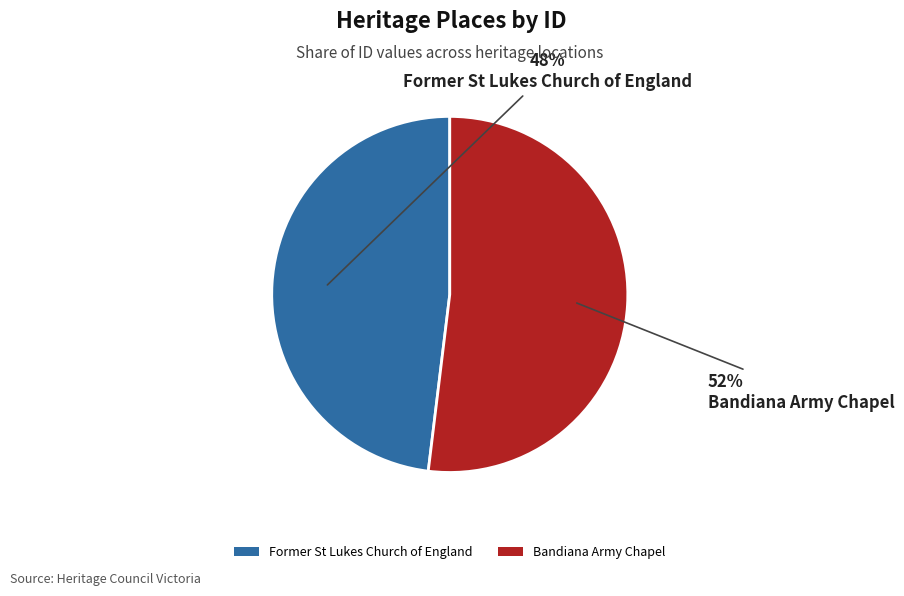

To the nearest percent, what is the difference between the Bandiana Army Chapel and Former St Lukes Church of England slice percentages?

4%